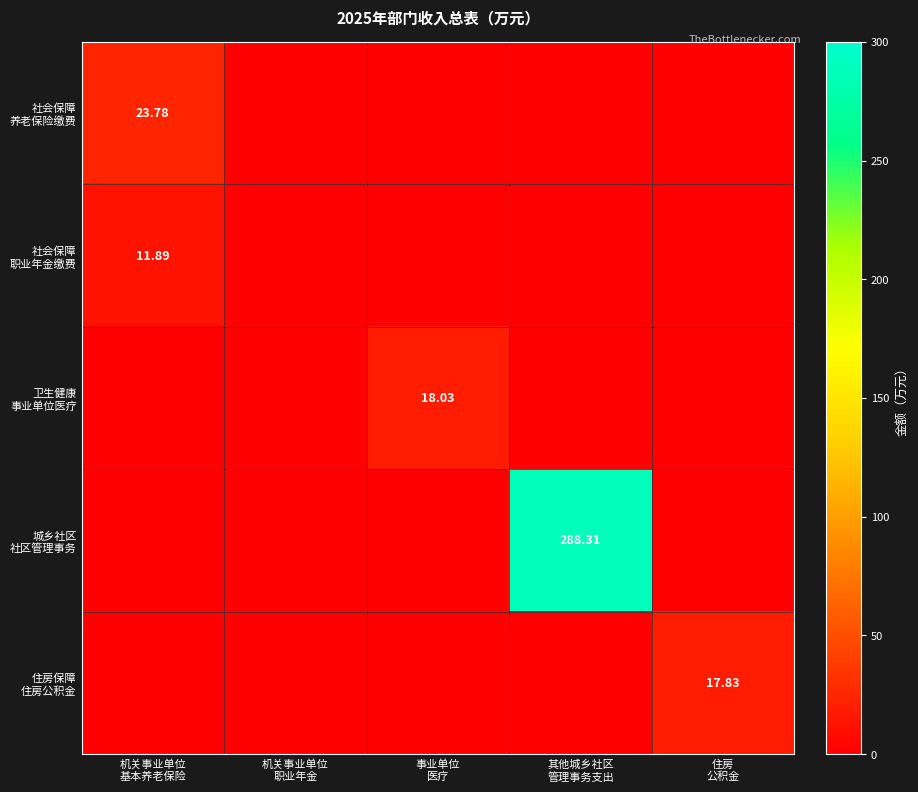

List the labels in order of 住房保障 住房公积金 value, smallest first.

机关事业单位 基本养老保险, 机关事业单位 职业年金, 事业单位 医疗, 其他城乡社区 管理事务支出, 住房 公积金